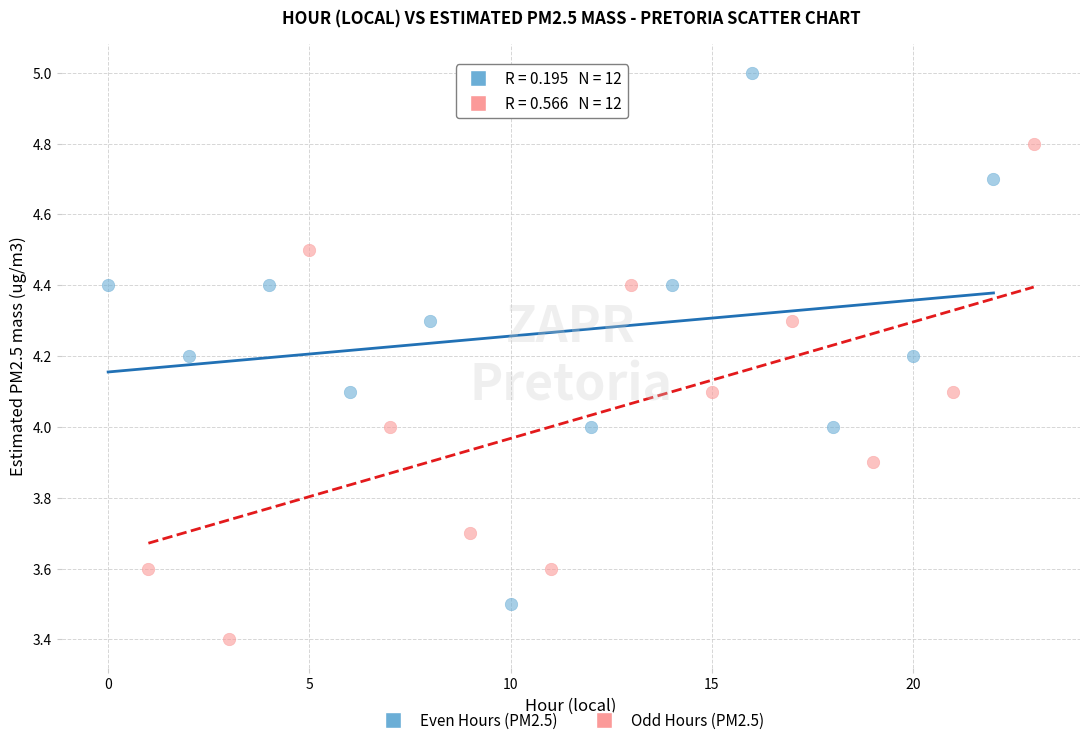

What are all the series names shown in the legend?

Even Hours (PM2.5), Odd Hours (PM2.5)